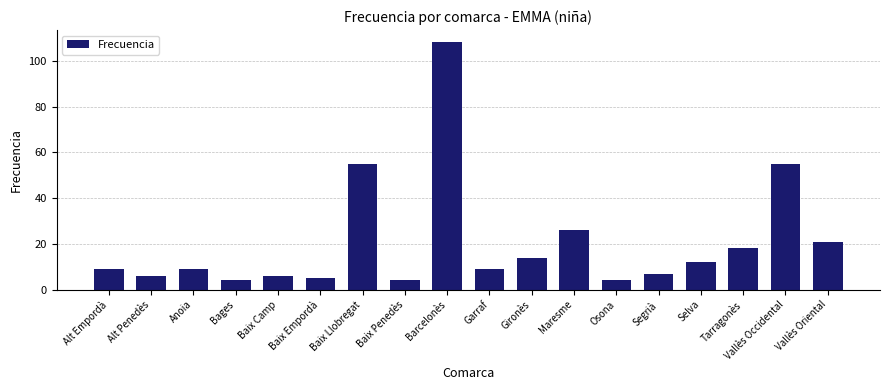

Approximately how many times larger is the value at Bages compared to Anoia?

0.4